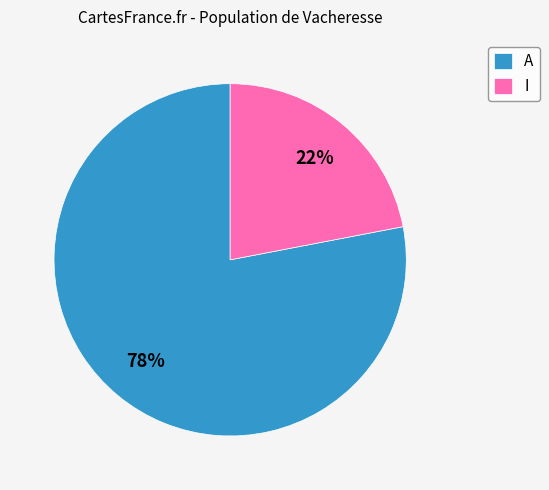

To the nearest percent, what is the difference between the largest and smallest slice percentages?

56%